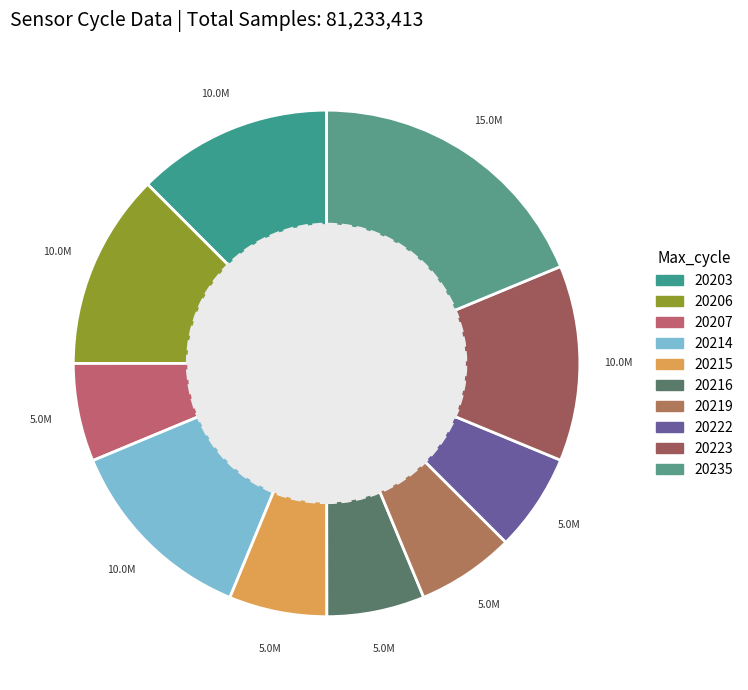

How many slices are in this pie chart?

10